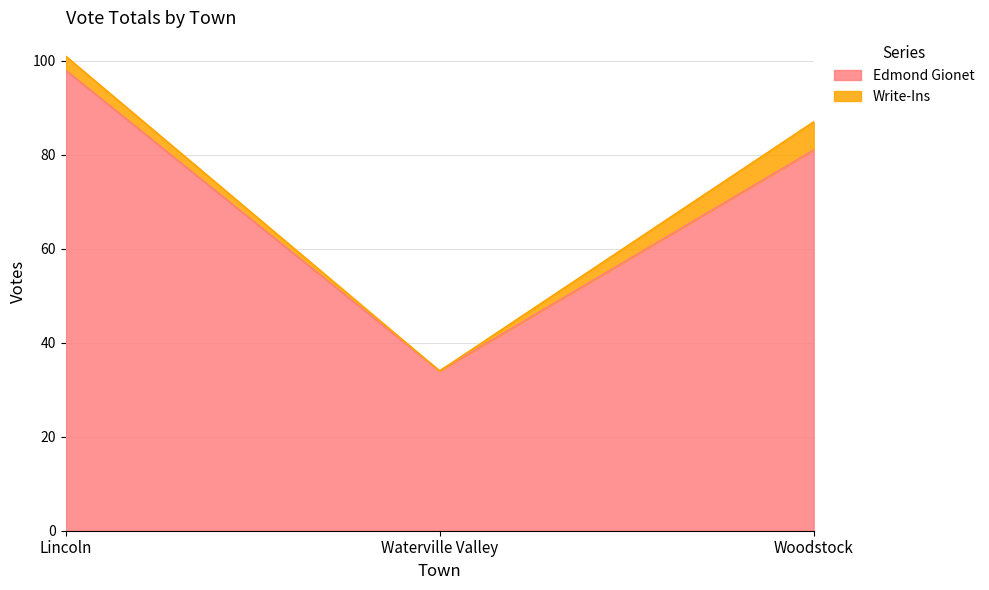

What is the label of the 2nd point from the right?

Waterville Valley